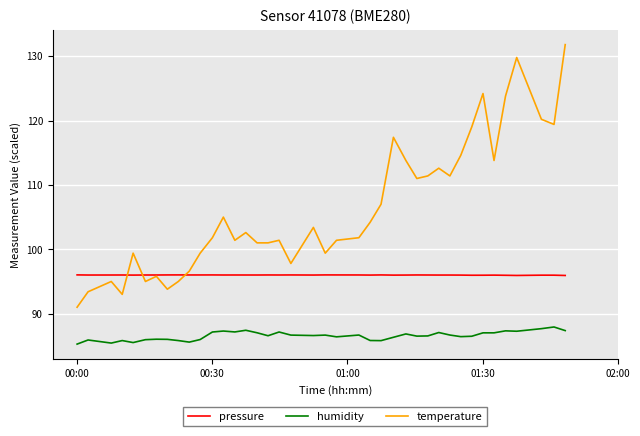

Which series has the widest spread of values?

temperature